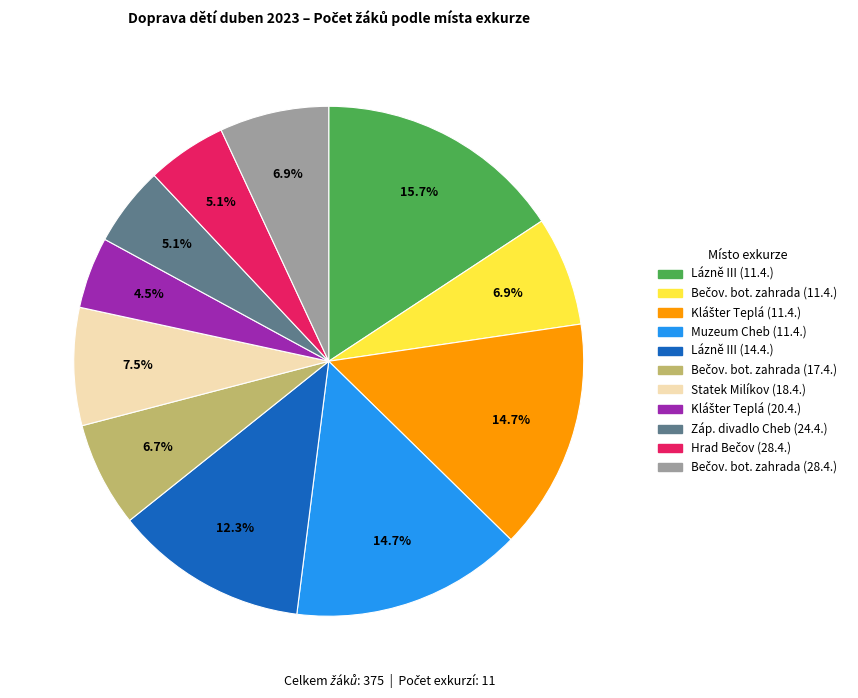

Does any single category account for the majority?

No